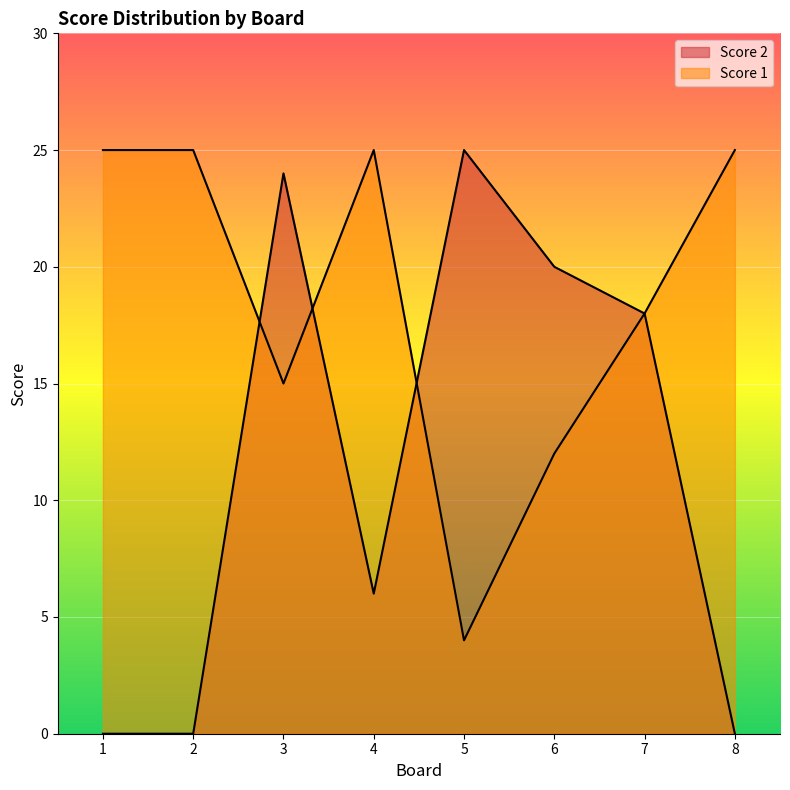

True or false: Score 1 has a value of 7 at 6.

False